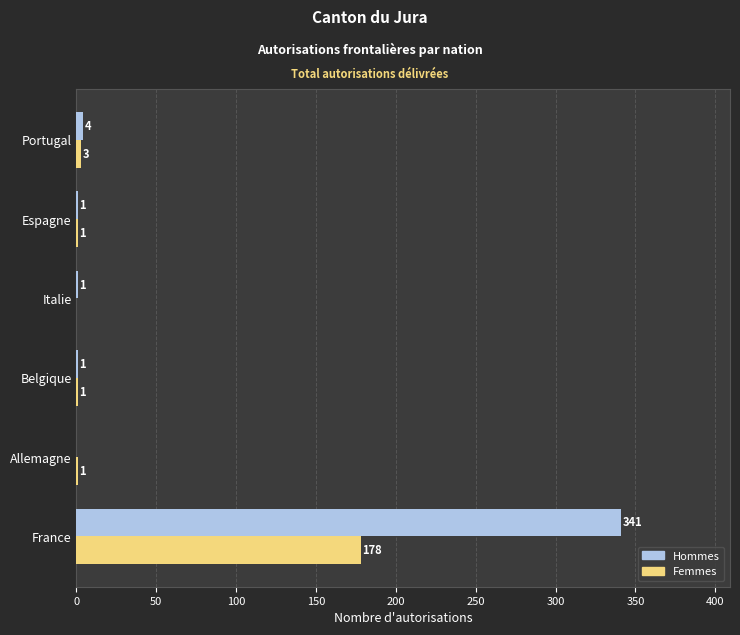

How many series are shown in this chart?

2